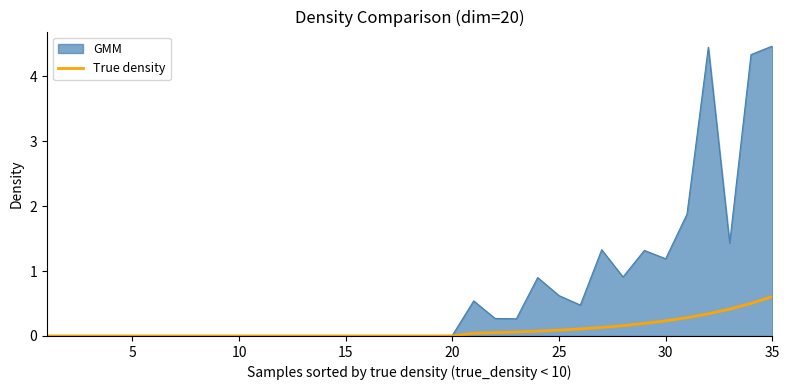

Which series has the widest spread of values?

GMM